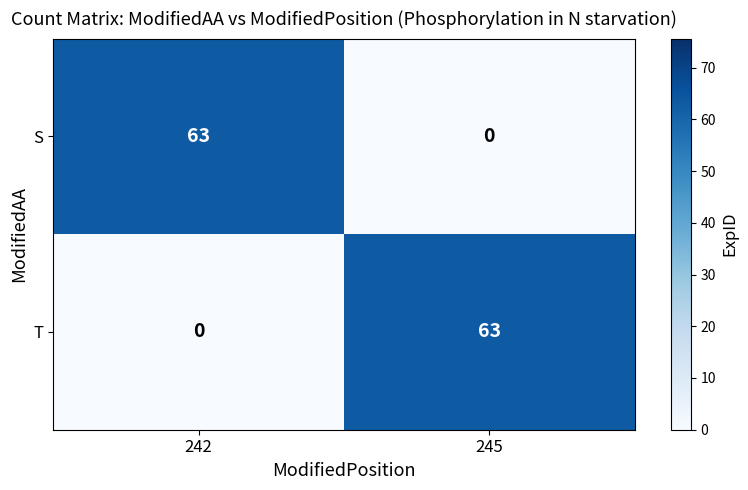

Where is T nearest to the value 31?

242